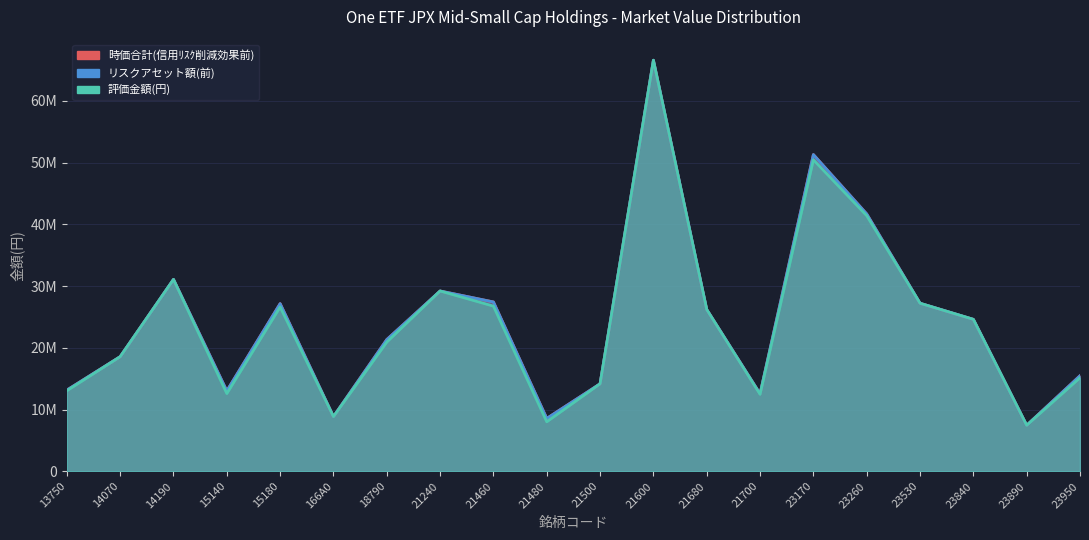

What is the lowest value of the リスクアセット額(前) series?

7466400